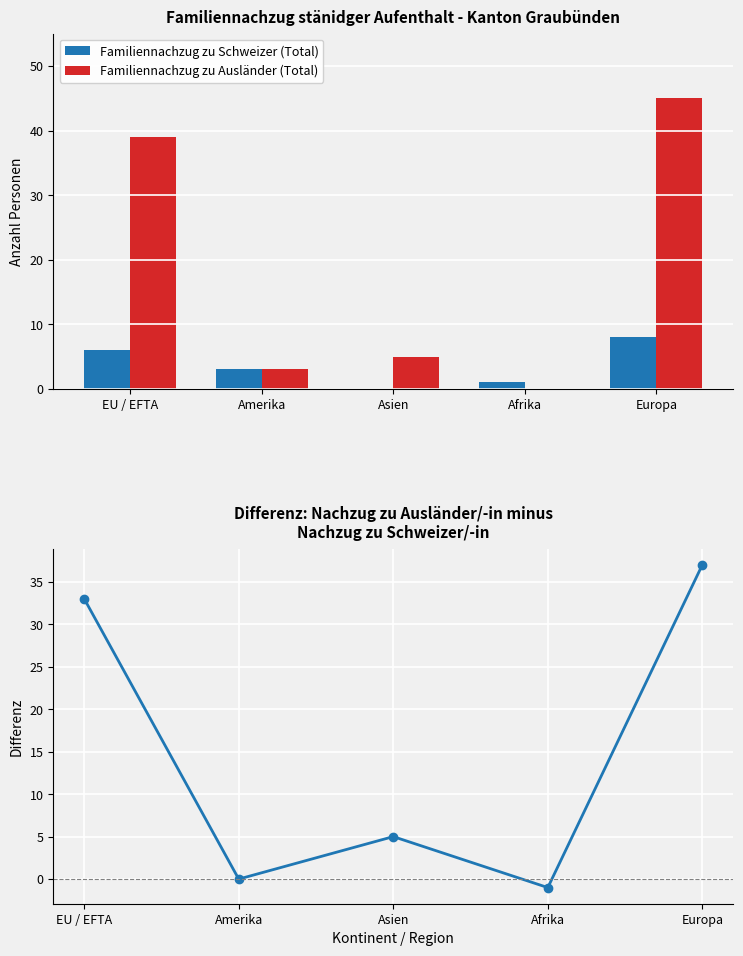

What is the difference between the Familiennachzug zu Schweizer (Total) values at EU / EFTA and Europa?

2